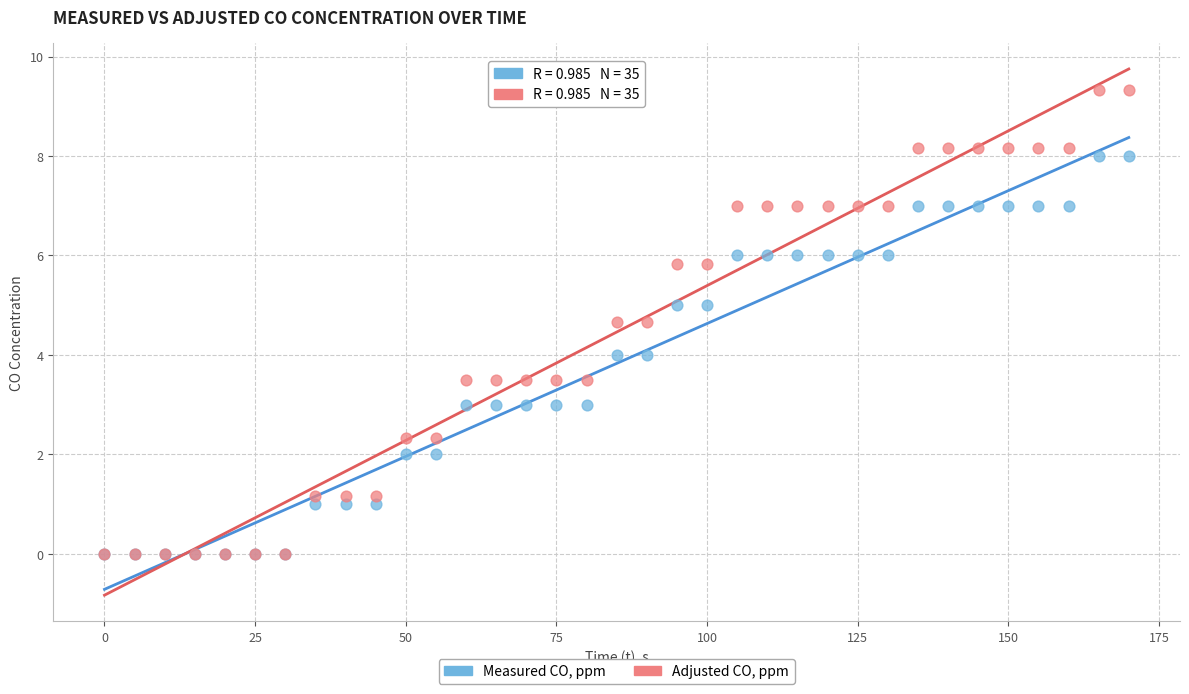

What are all the series names shown in the legend?

Measured CO, ppm, Adjusted CO, ppm